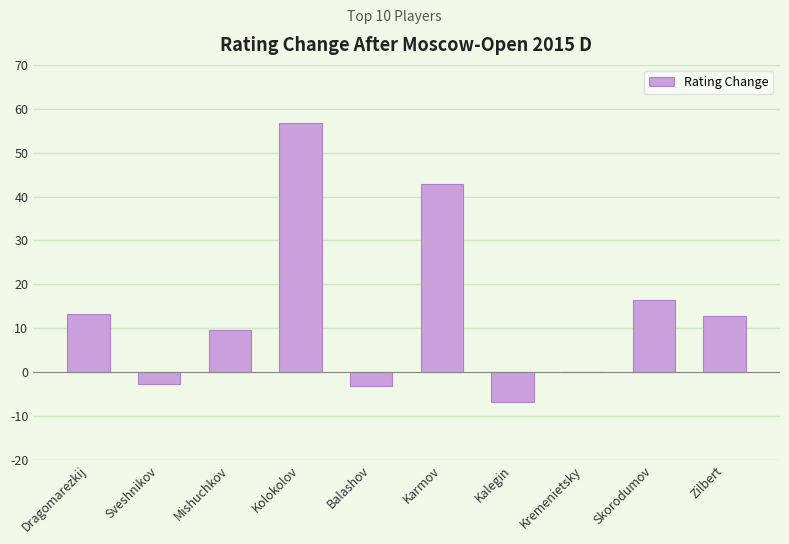

Which label corresponds to the largest value in the chart?

Kolokolov